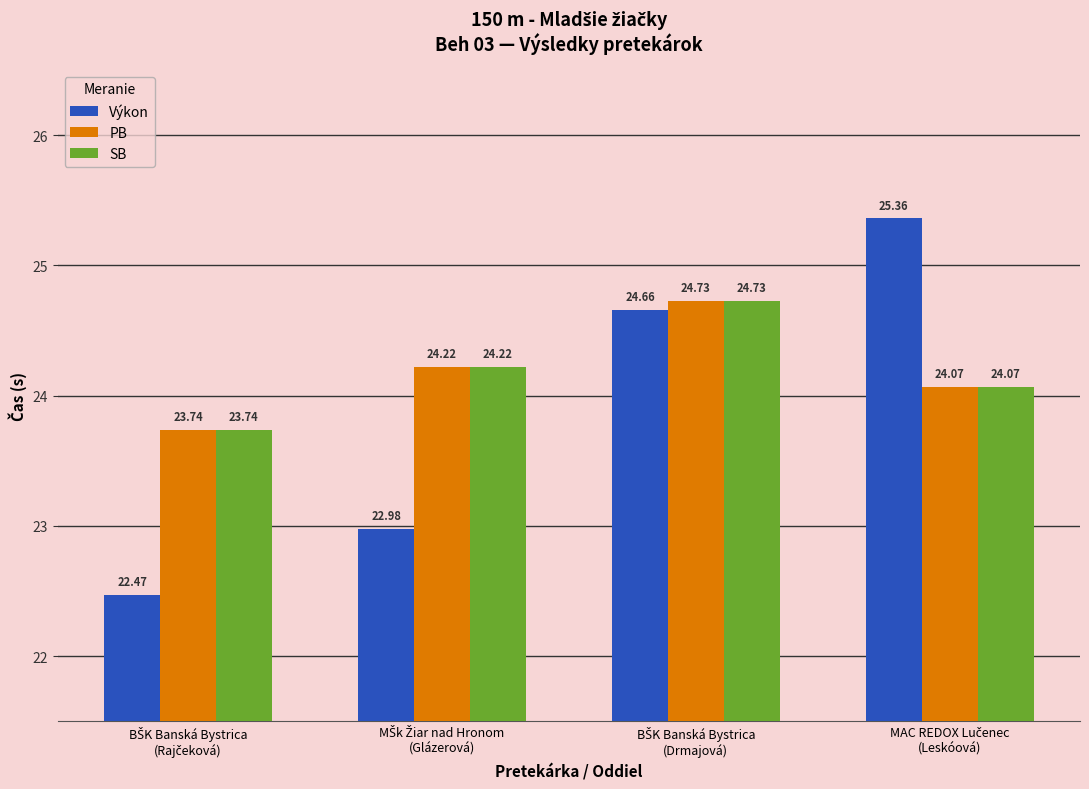

Count the number of categories in the chart.

4